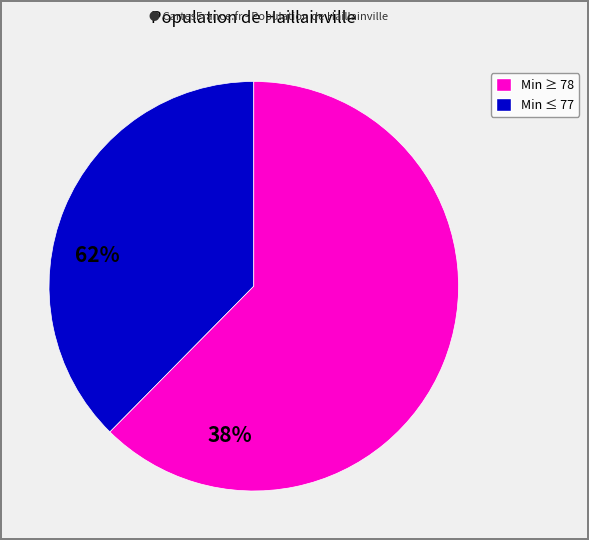

Is there a majority slice in this chart?

Yes